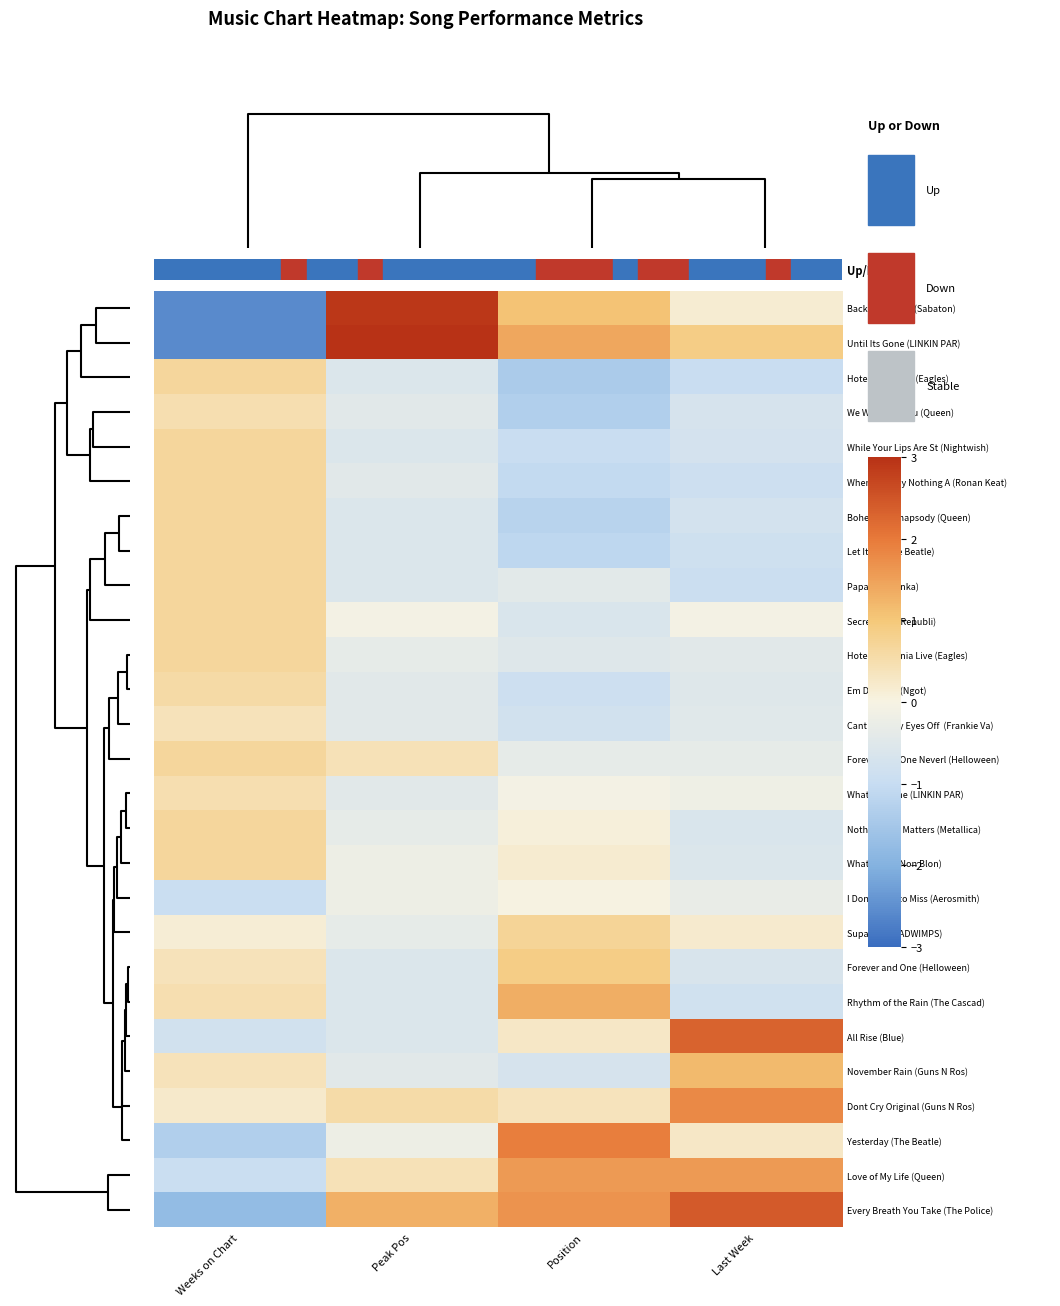

What is the greatest value displayed?

3.4